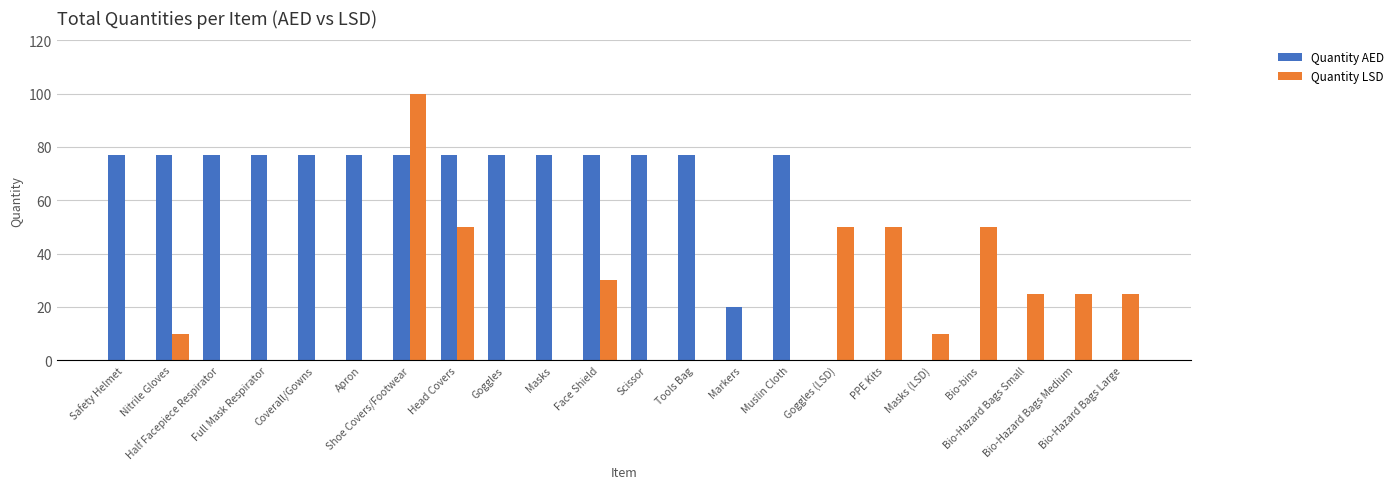

Which series has the largest total across all categories?

Quantity AED